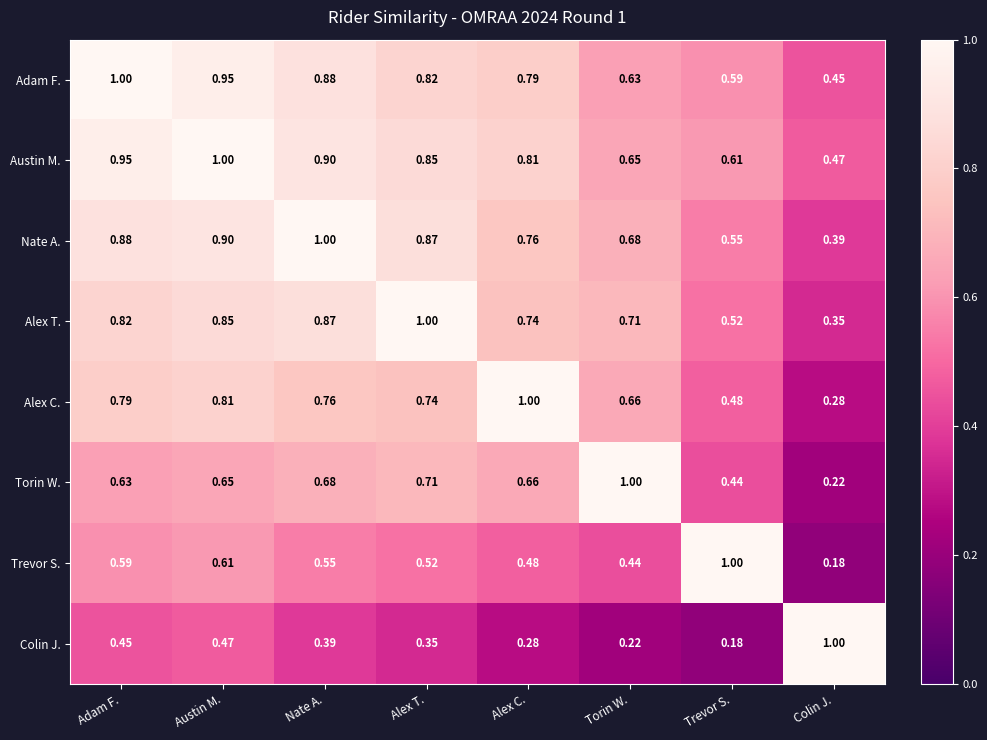

At which label is Adam F. closest to 0?

Colin J.